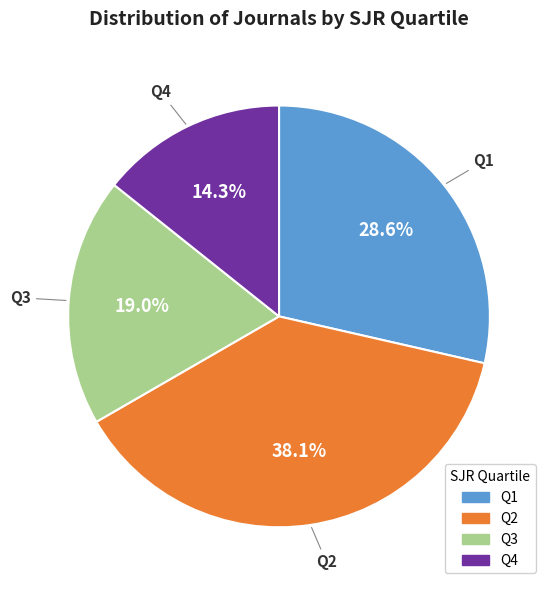

Do Q4 and Q2 together represent more than half of the pie?

Yes